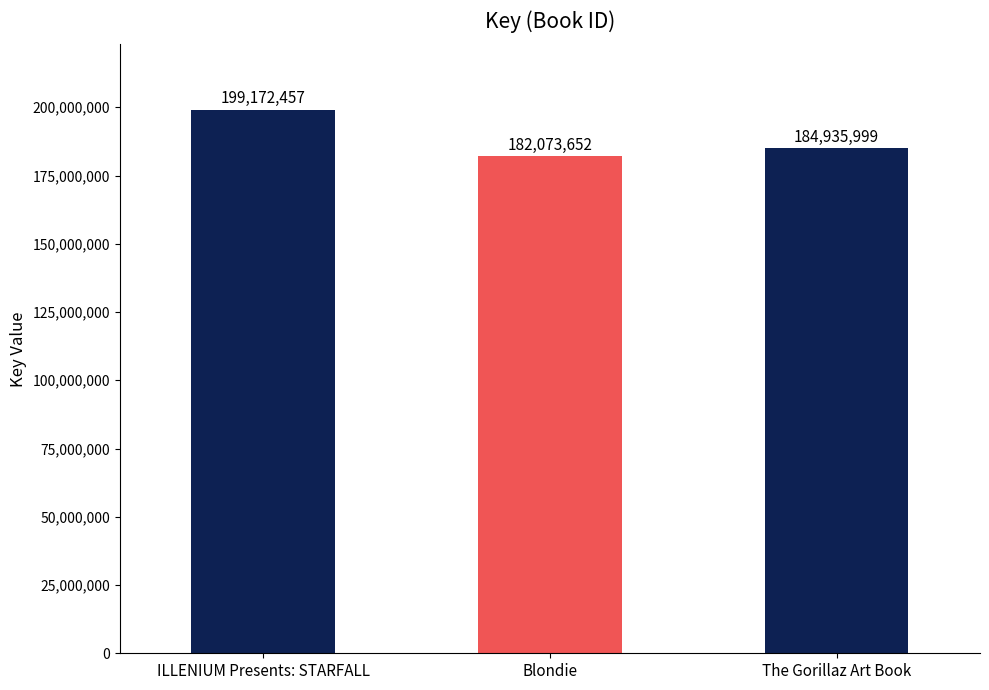

What is the sum of the values at The Gorillaz Art Book and ILLENIUM Presents: STARFALL?

384108456